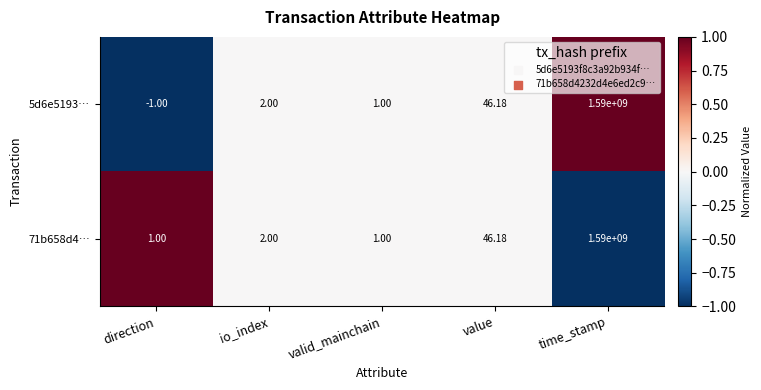

At which category is the sum across all series the highest?

time_stamp